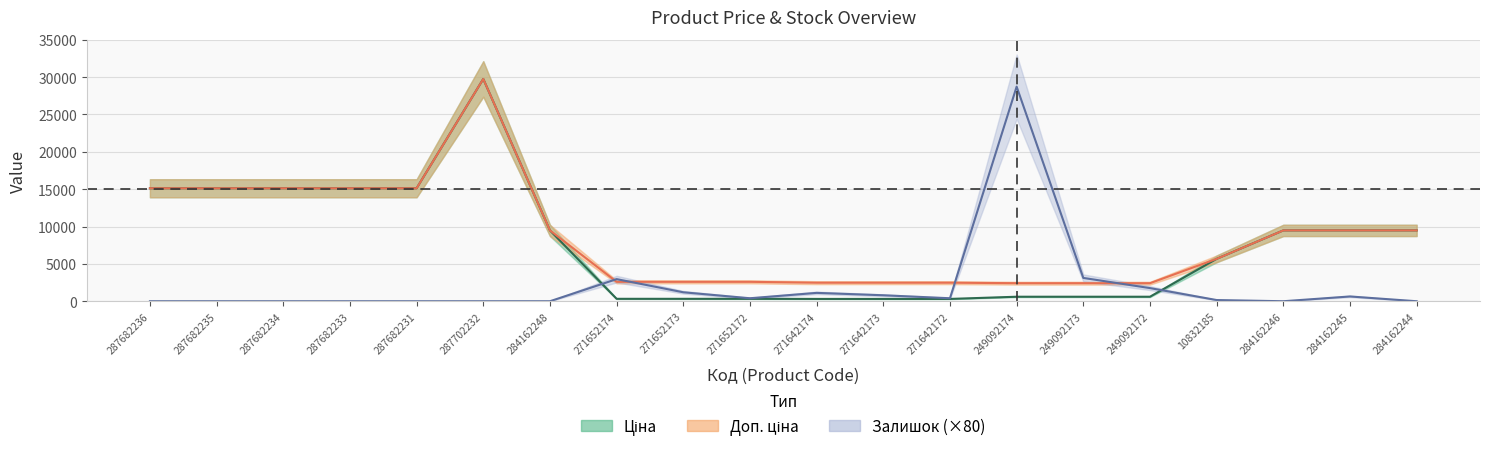

At which label does Доп. ціна first exceed 9480?

287682236